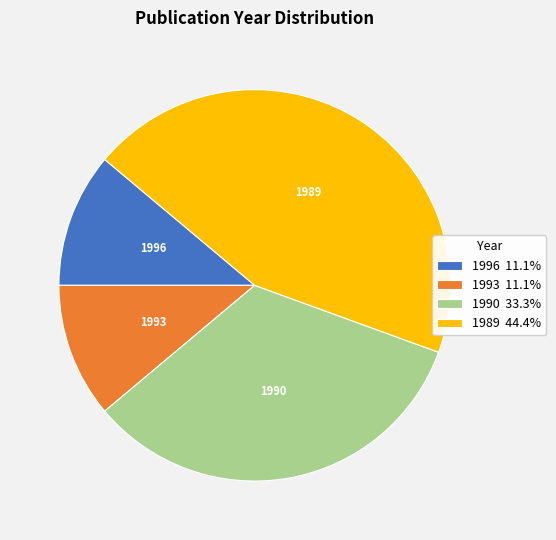

Do 1993 11.1% and 1989 44.4% together represent more than half of the pie?

Yes